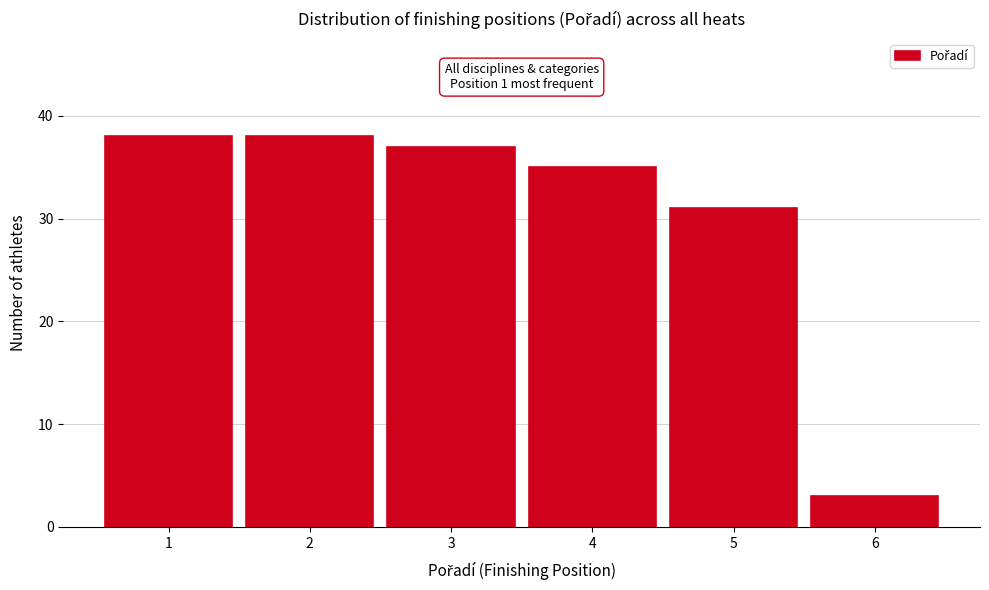

Reading right to left, what are all the values shown in this chart?

3	31	35	37	38	38